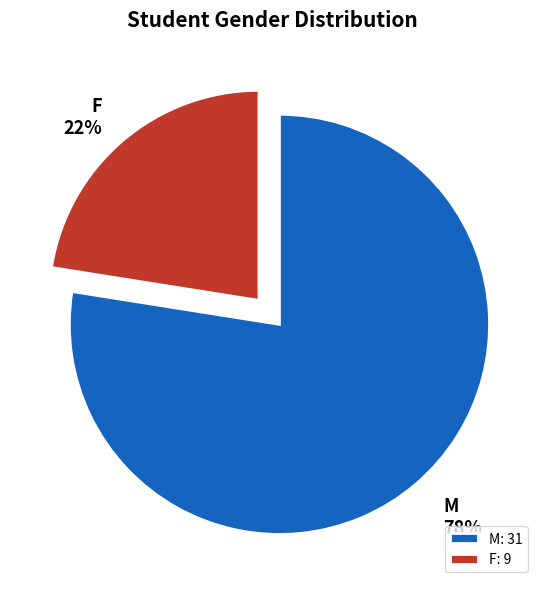

Combined, do F and M account for over 50%?

Yes